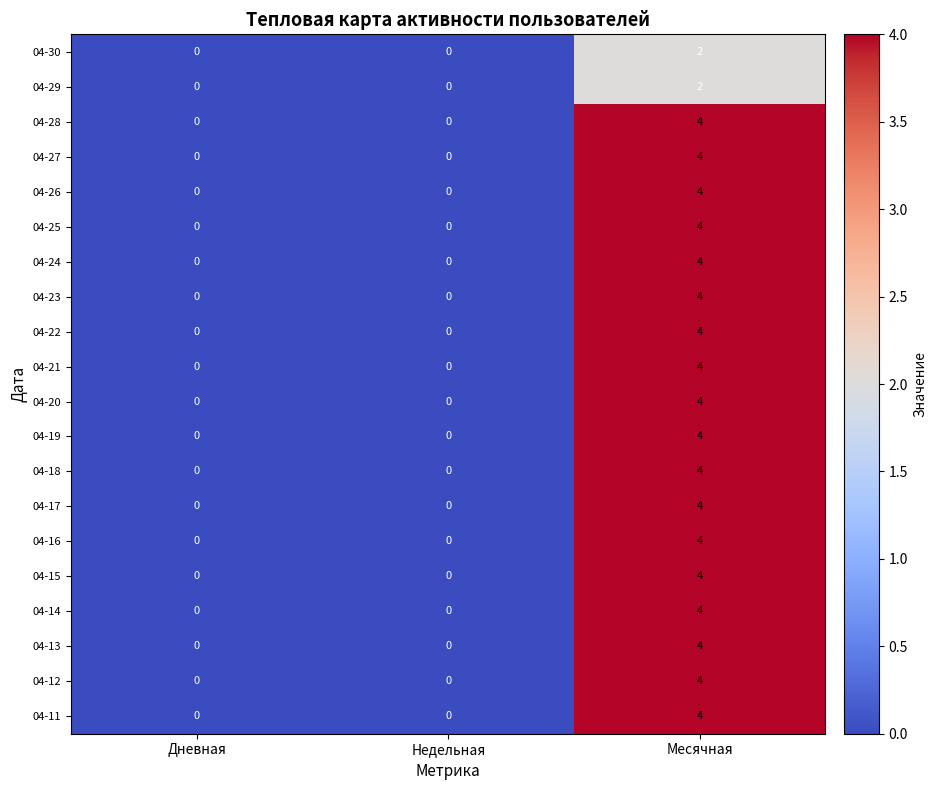

At which category is the sum across all series the highest?

Месячная